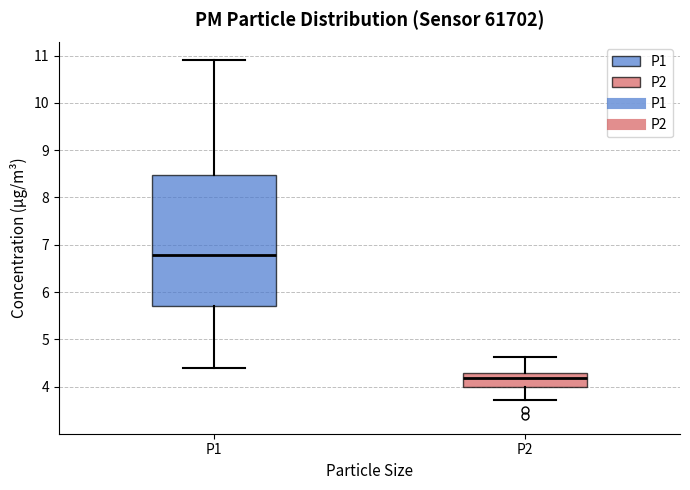

Which box is the tallest, from its lower edge to its upper edge?

P1